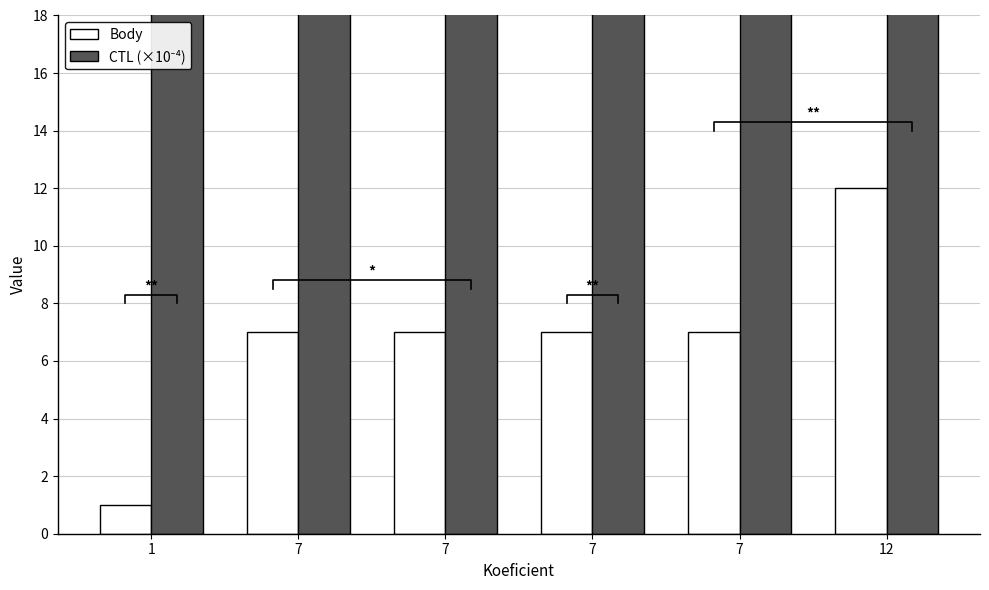

Rank the categories by CTL (×10⁻⁴) value from highest to lowest.

1, 12, 7, 7, 7, 7